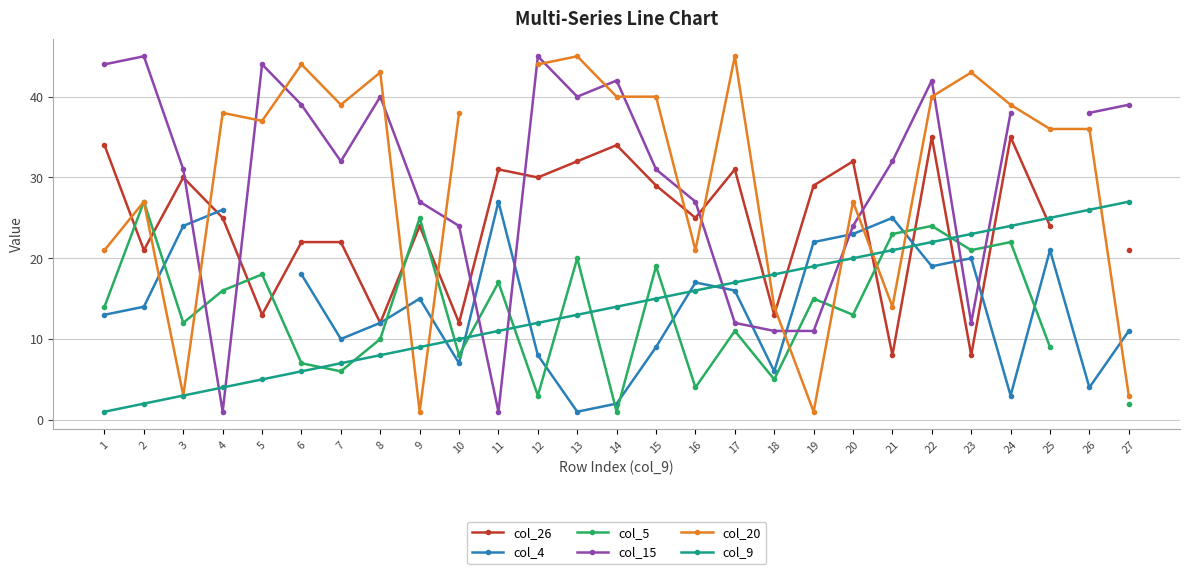

Does the chart display data point markers on the line(s)?

Yes